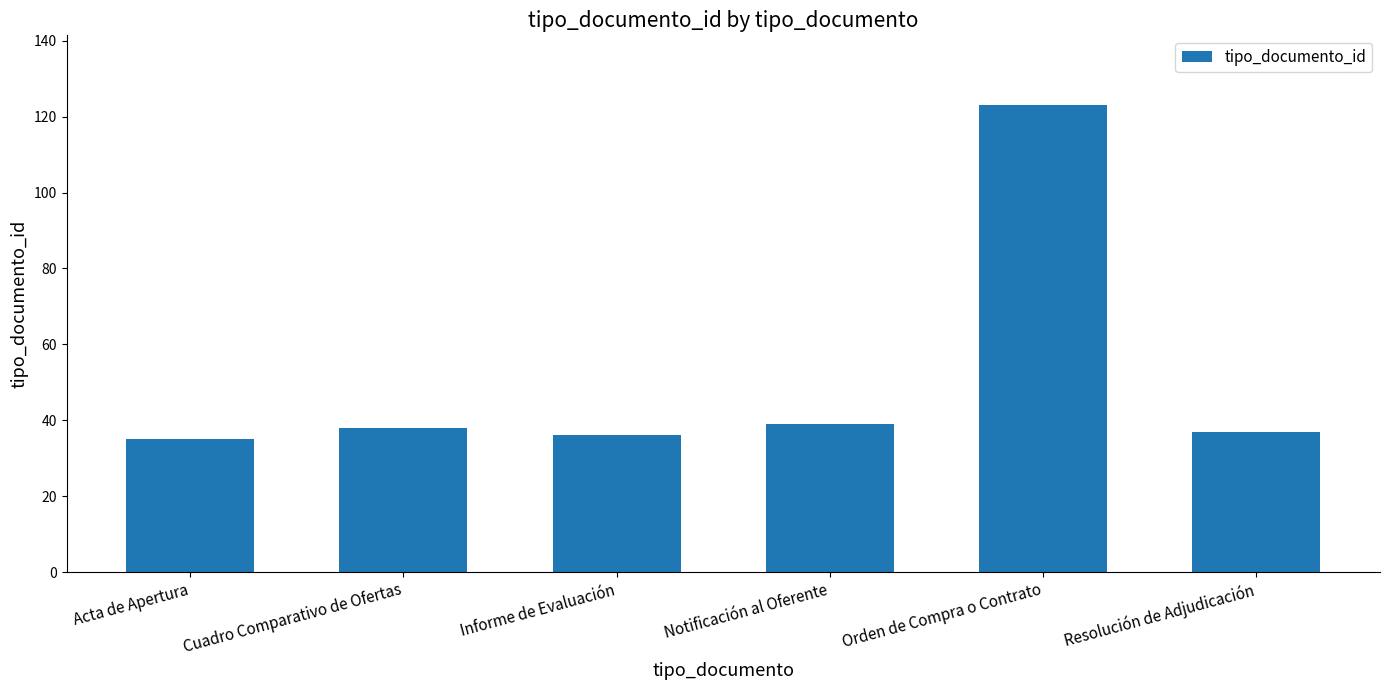

What is the minimum value shown in the chart?

35